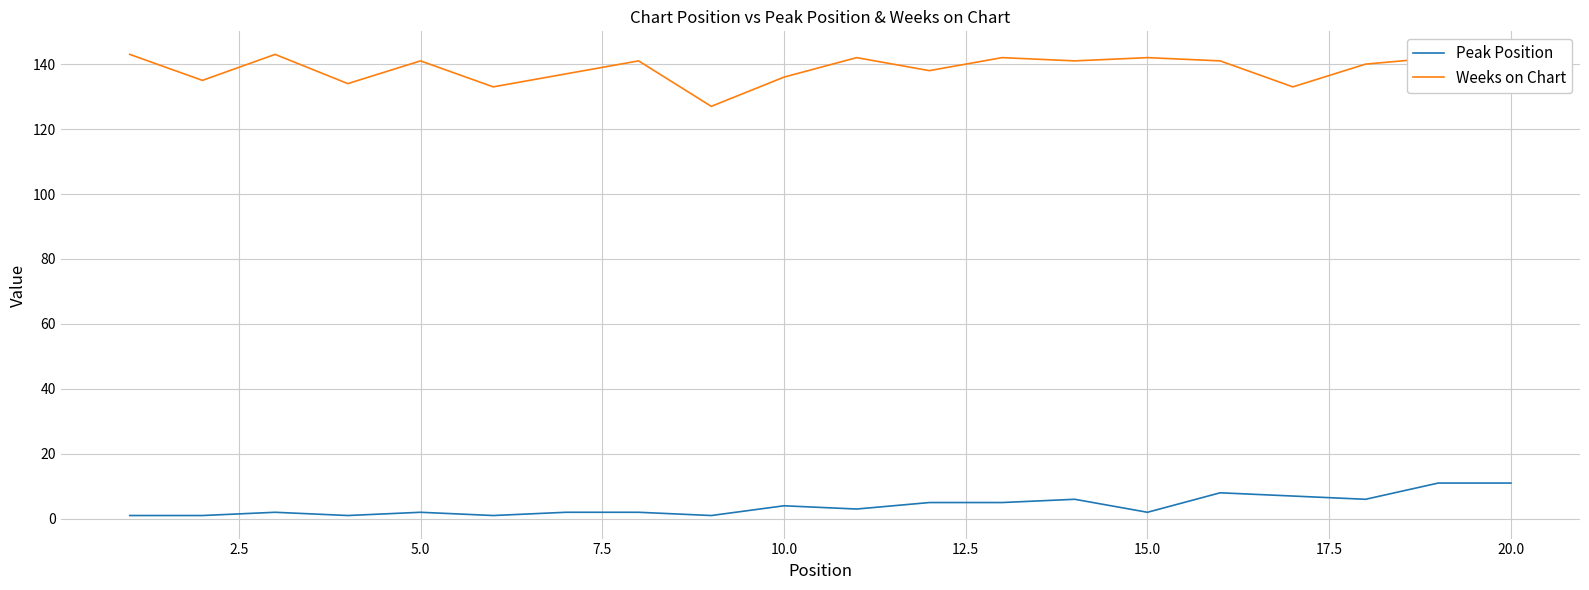

True or false: Weeks on Chart and Peak Position intersect in this chart.

False